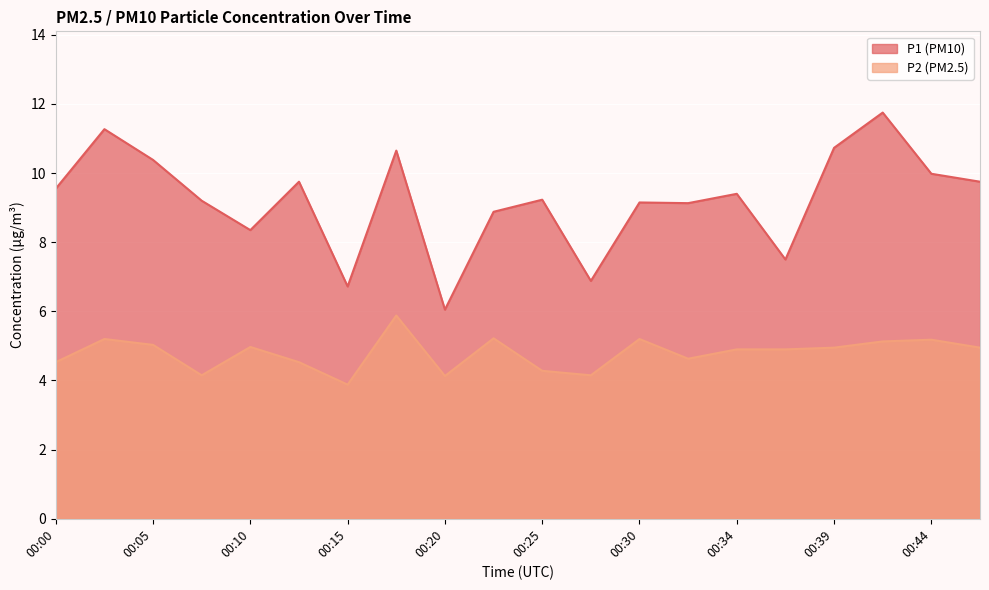

True or false: P1 has more than 0 points higher than both neighbors.

True